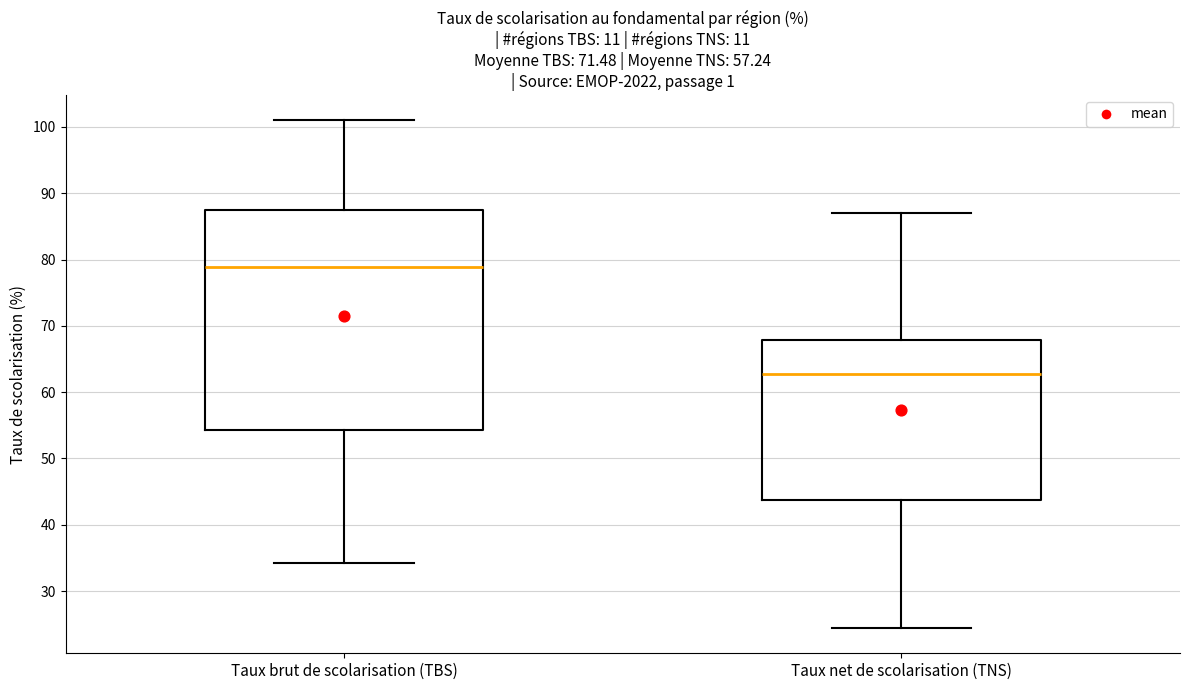

Which box has the highest median line?

Taux brut de scolarisation (TBS)